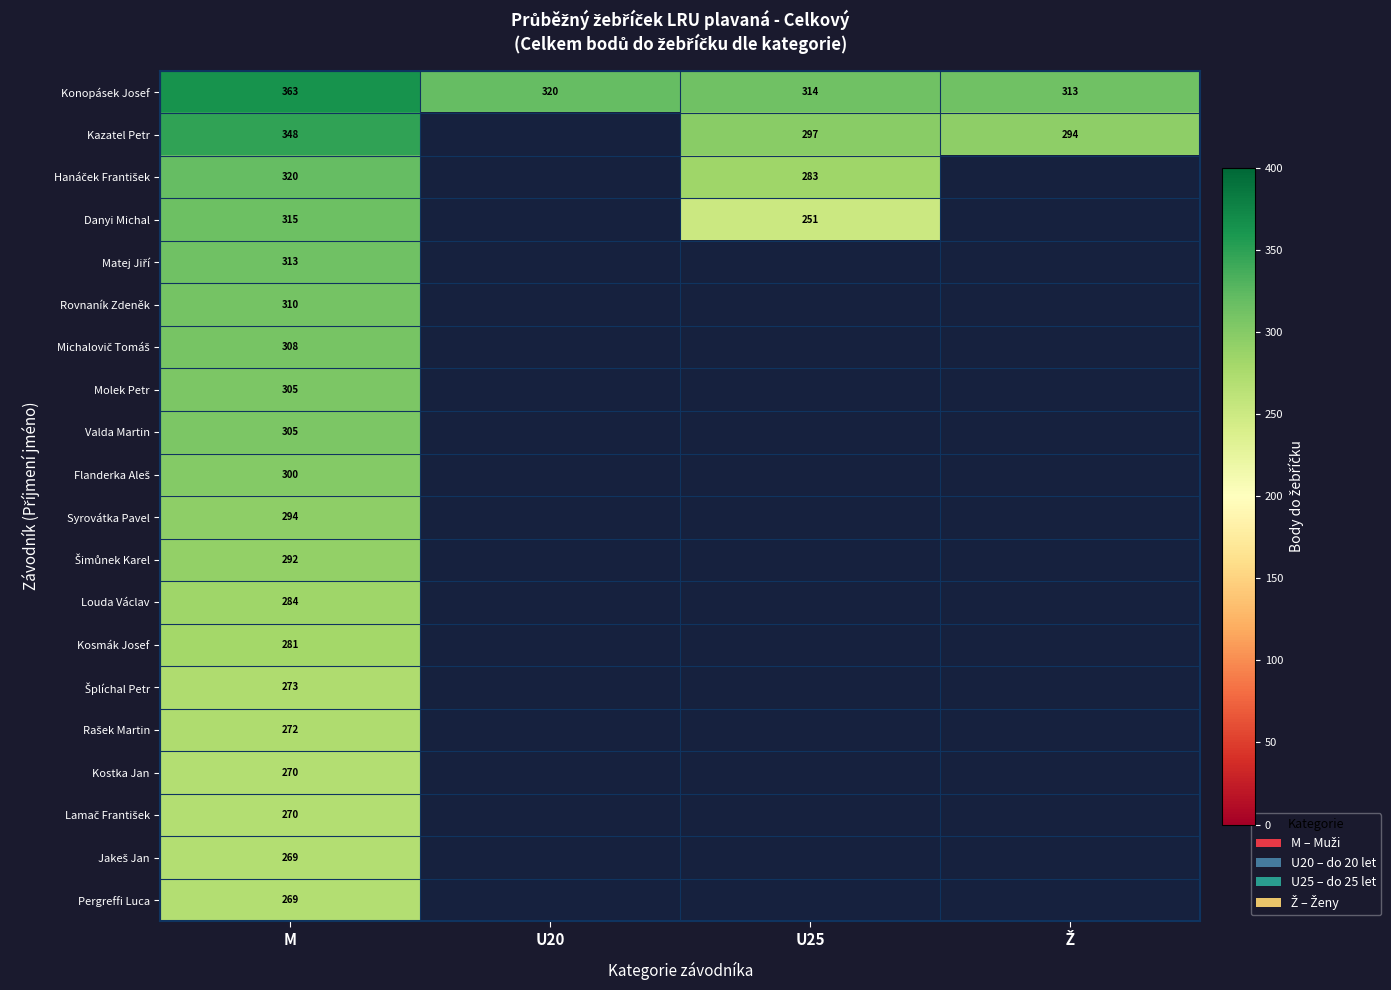

The value of Kosmák Josef at M is 281. True or false?

True